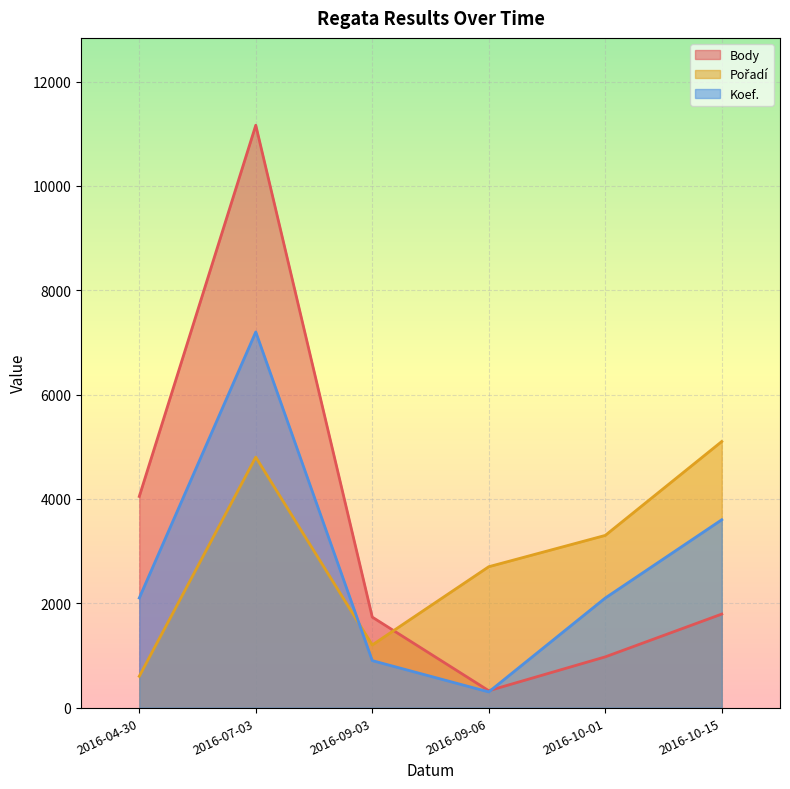

True or false: Pořadí has a value of 1974 at 2016-10-15.

False